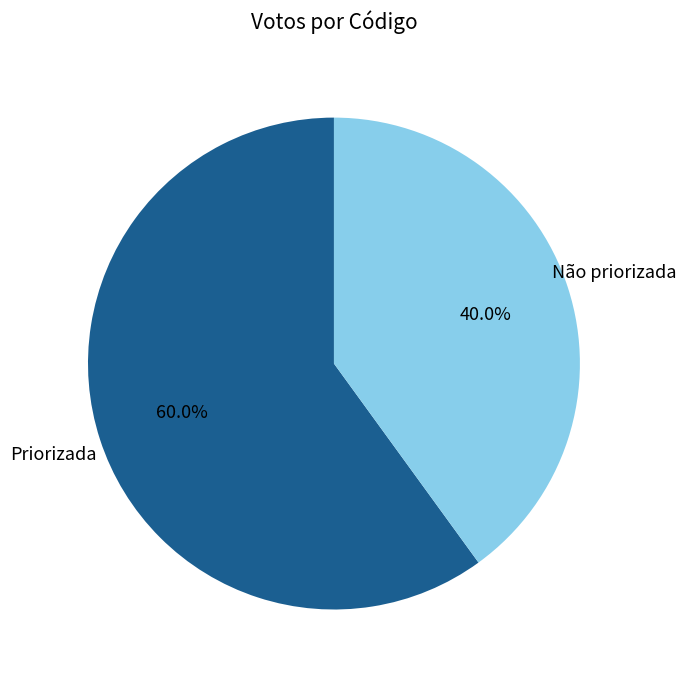

How many slices are in this pie chart?

2